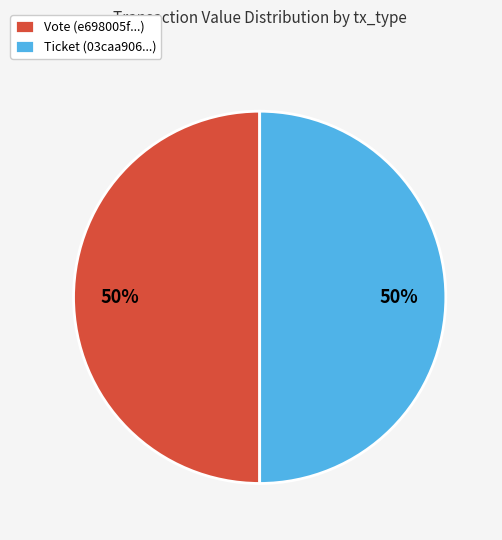

True or false: Vote (e698005f...) accounts for 63% of the total.

False